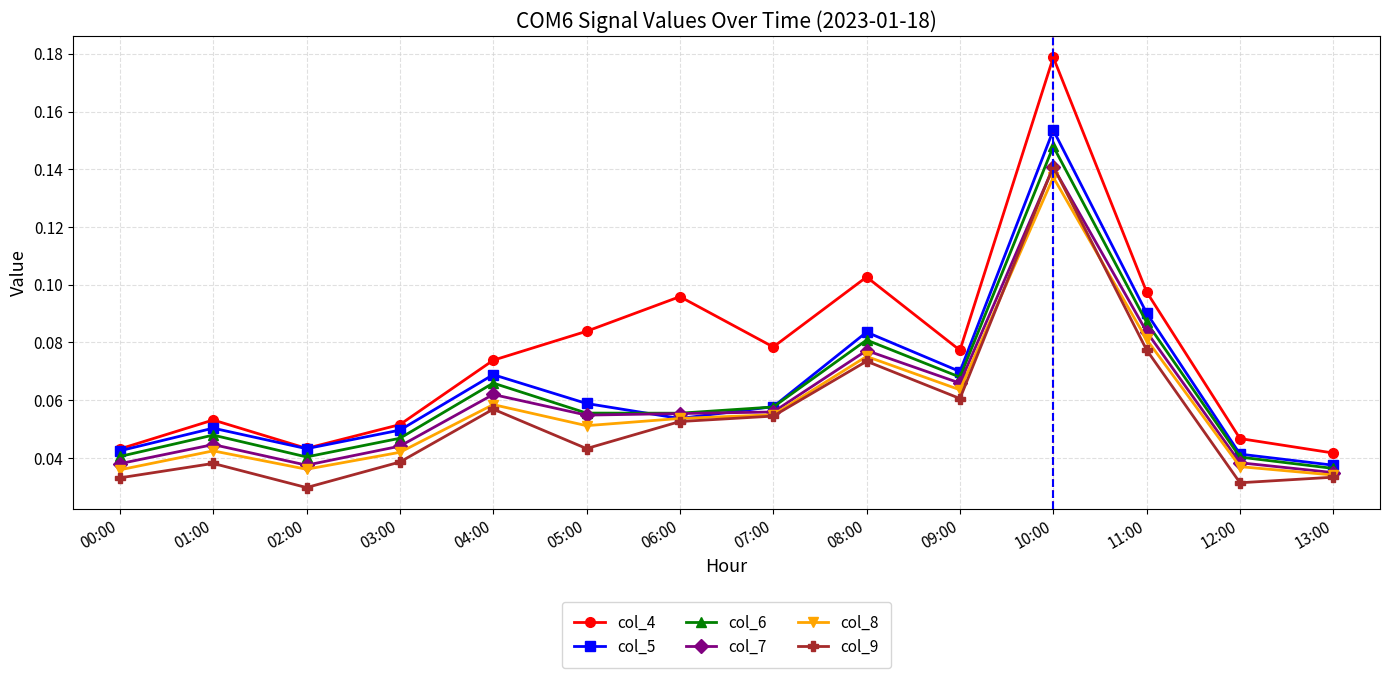

How many interior local valleys does the col_4 series have?

3